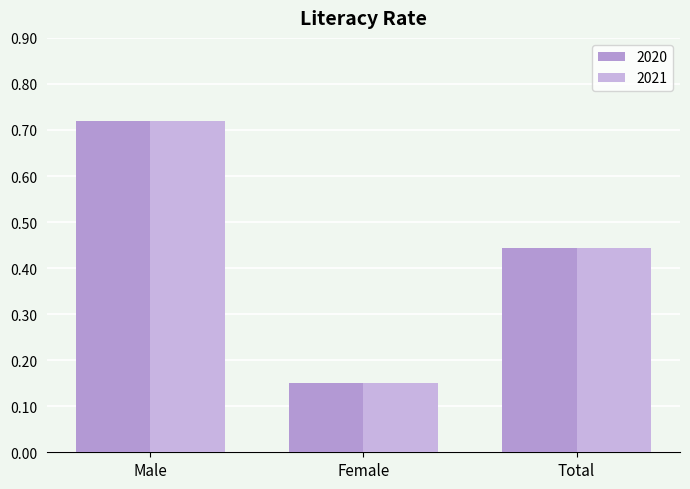

What is the average value of the 2021 series?

0.4